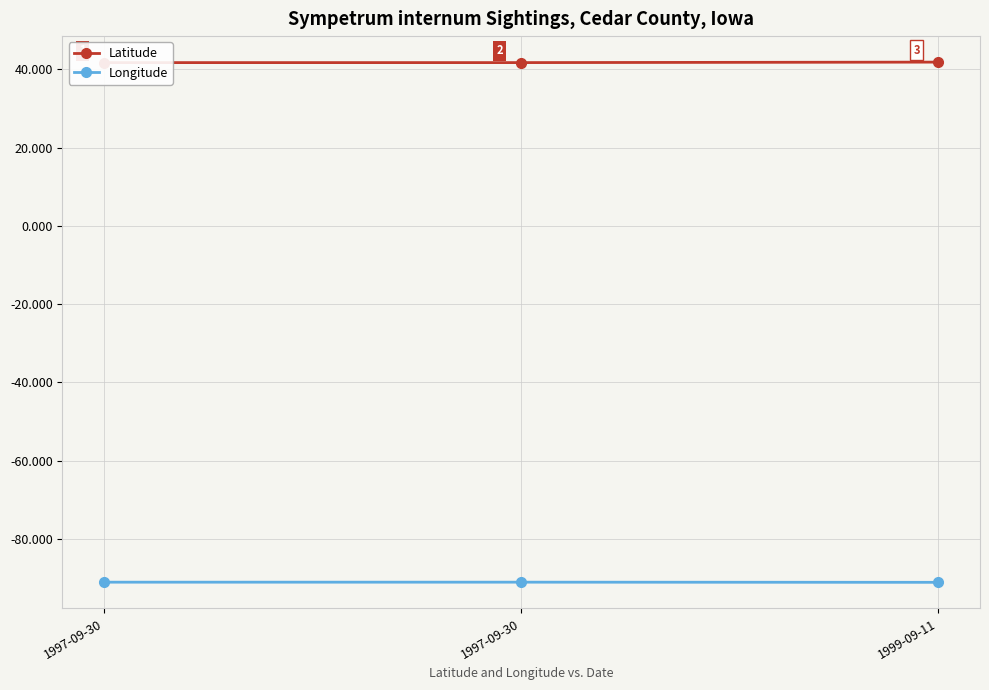

What is the smallest value displayed?

-91.1